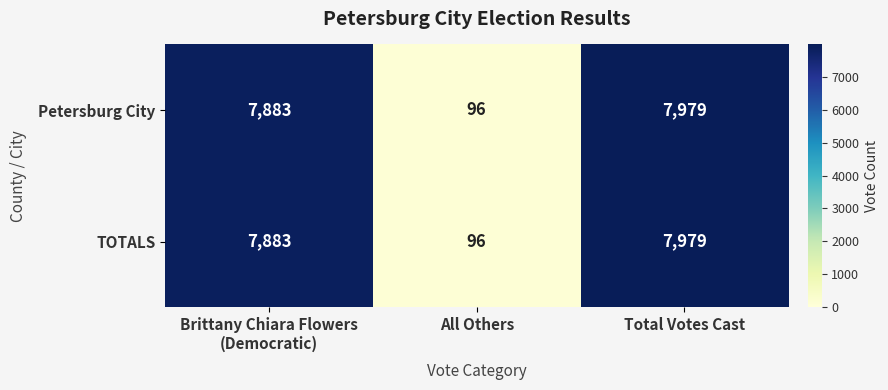

What is the average value of the Petersburg City series?

5319